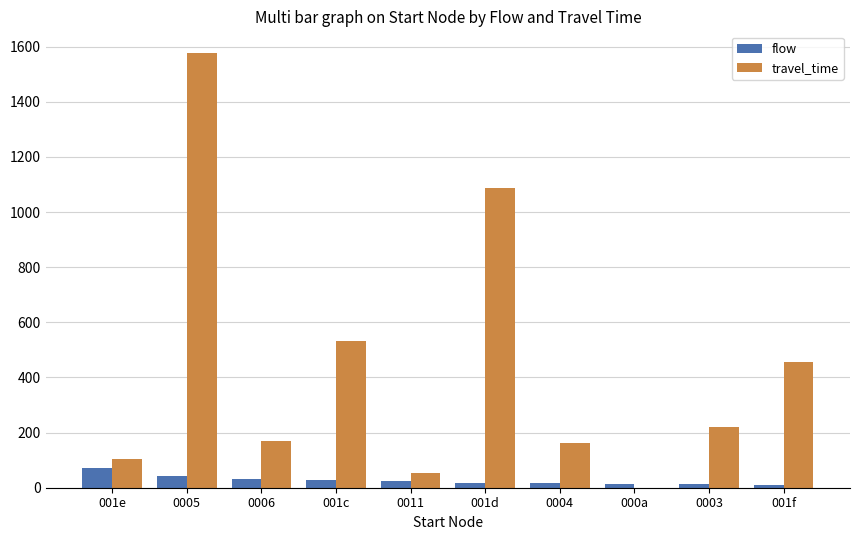

What is the sum of all flow values?

272